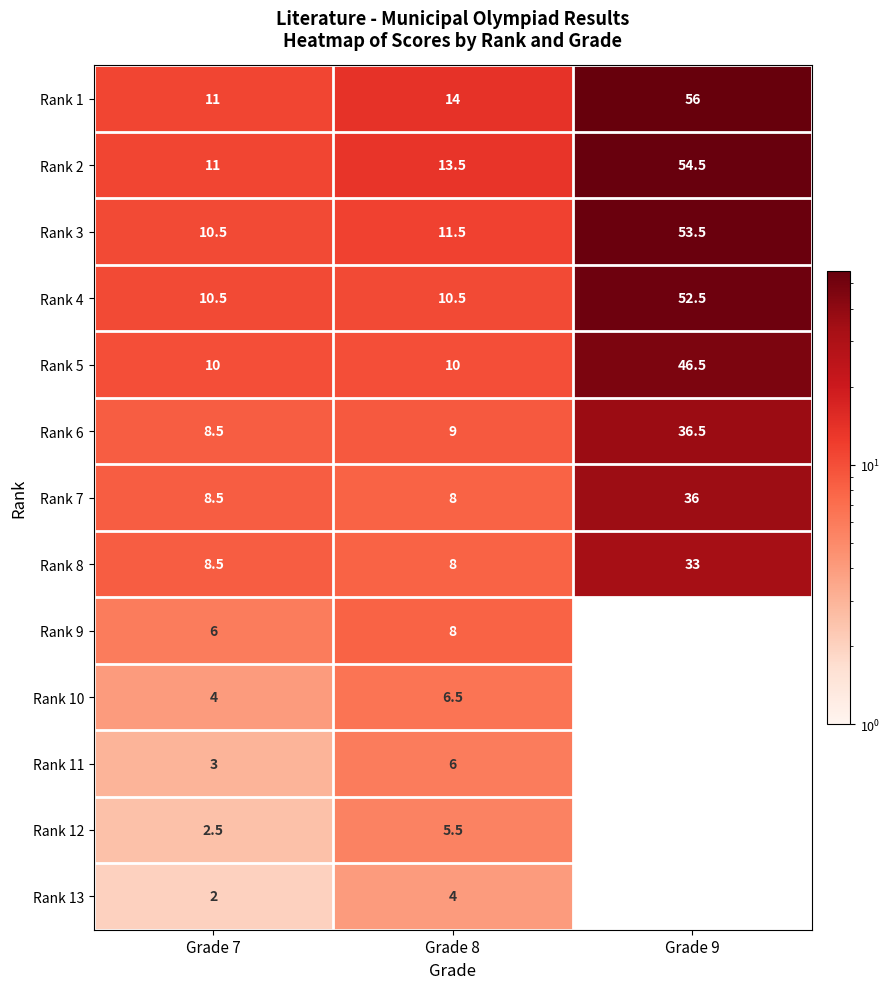

The value of Rank 13 at Grade 8 is 5.4. True or false?

False